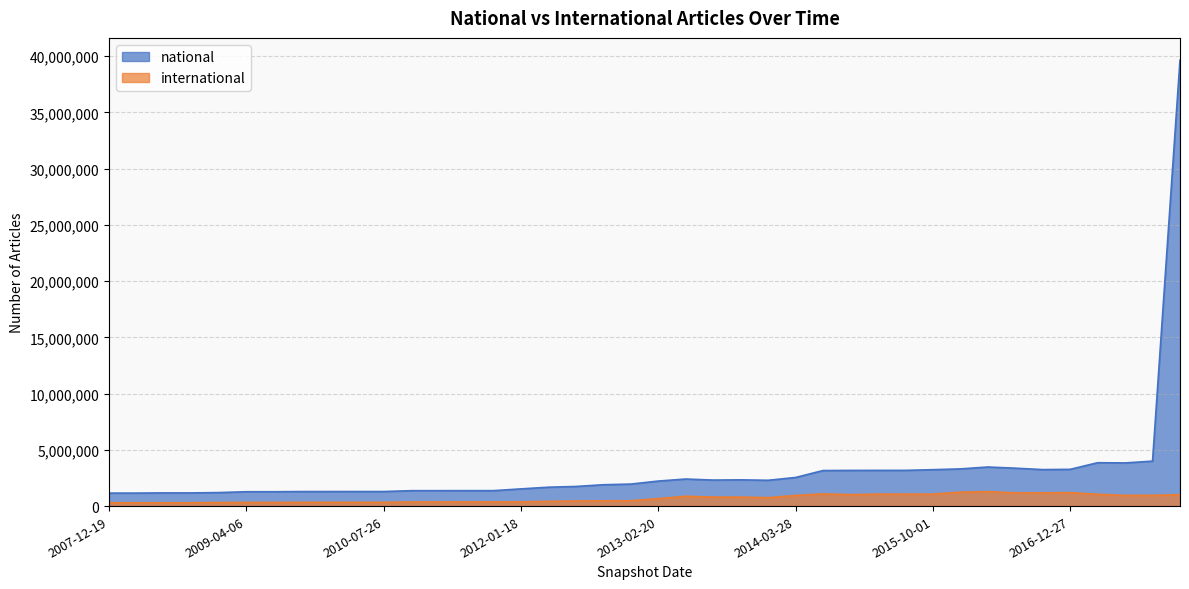

What is the spread (max minus min) of values at 2017-10-12?

3040457